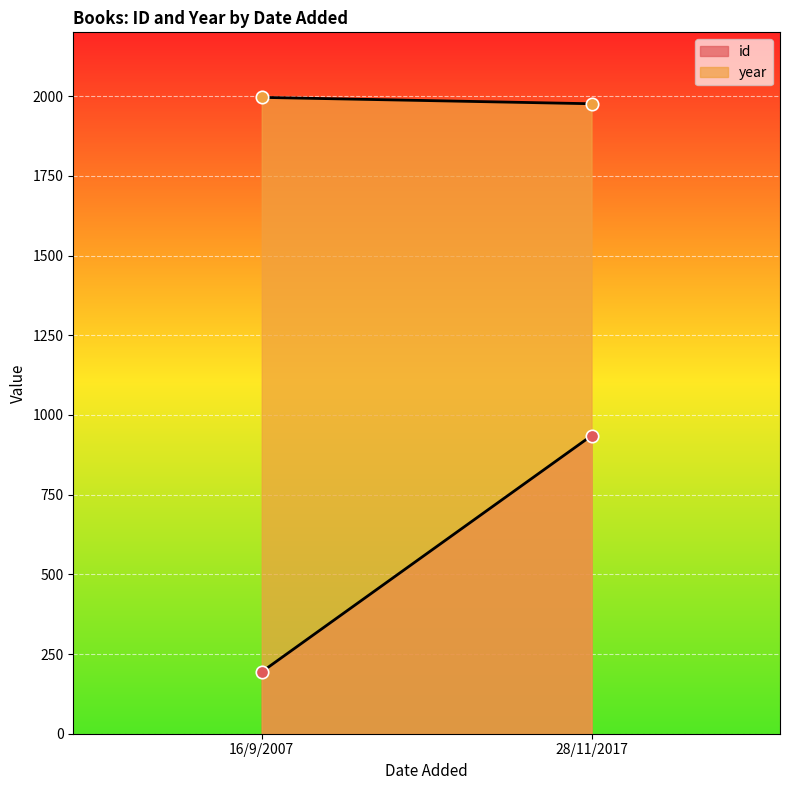

At how many categories does at least one series exceed 1344?

2